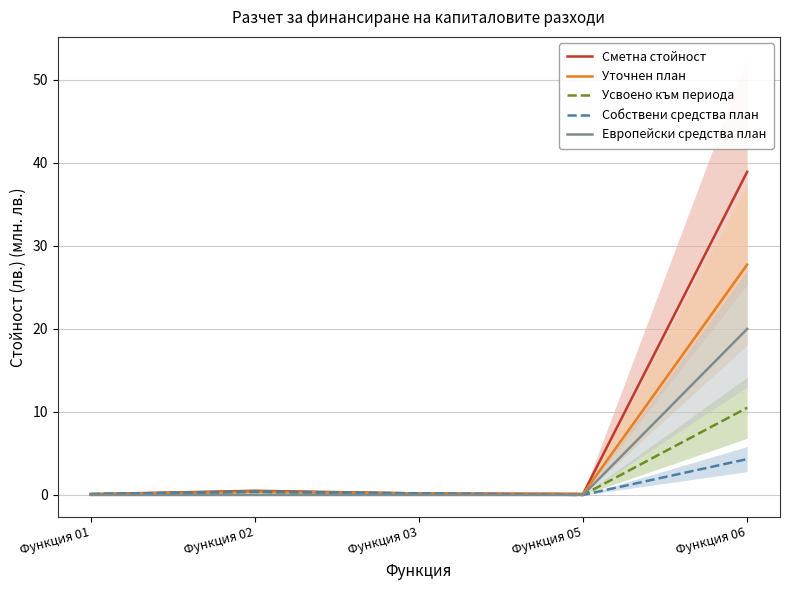

Reading left to right, list all the values displayed in this chart.

Сметна стойност: Функция 01=0.1	Функция 02=0.5	Функция 03=0.2	Функция 05=0.1	Функция 06=38.9
Уточнен план: Функция 01=0.1	Функция 02=0.4	Функция 03=0.2	Функция 05=0.1	Функция 06=27.8
Усвоено към периода: Функция 01=0.1	Функция 02=0.3	Функция 03=0.2	Функция 05=0.0	Функция 06=10.5
Собствени средства план: Функция 01=0.1	Функция 02=0.4	Функция 03=0.2	Функция 05=0.0	Функция 06=4.3
Европейски средства план: Функция 01=0.0	Функция 02=0.0	Функция 03=0.0	Функция 05=0.0	Функция 06=20.0